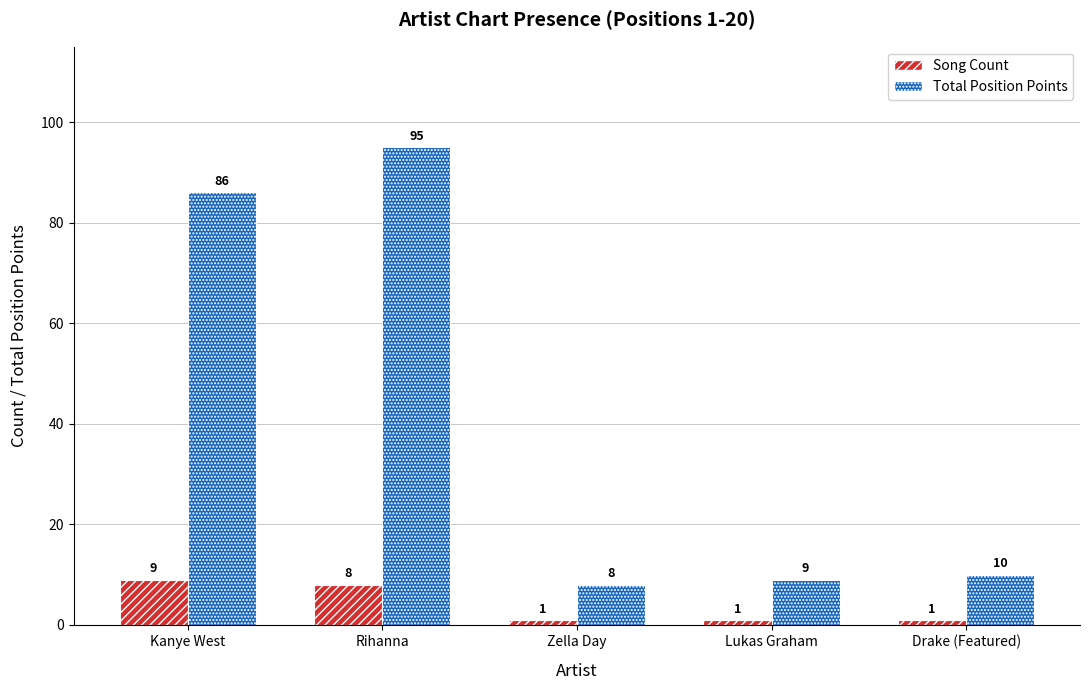

Reading left to right, transcribe all the data shown in this chart.

Song Count: Kanye West=9	Rihanna=8	Zella Day=1	Lukas Graham=1	Drake (Featured)=1
Total Position Points: Kanye West=86	Rihanna=95	Zella Day=8	Lukas Graham=9	Drake (Featured)=10